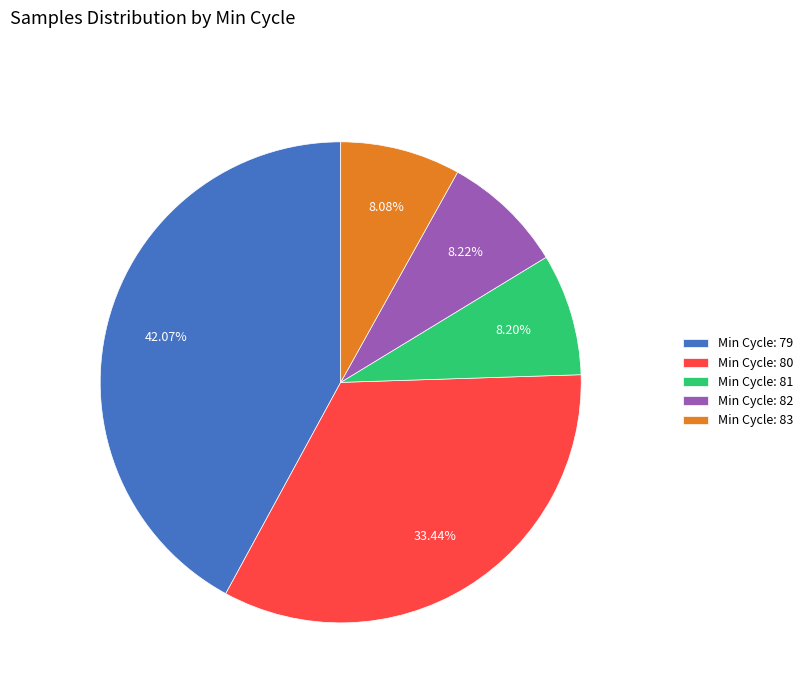

Combined, do Min Cycle: 83 and Min Cycle: 81 account for over 50%?

No